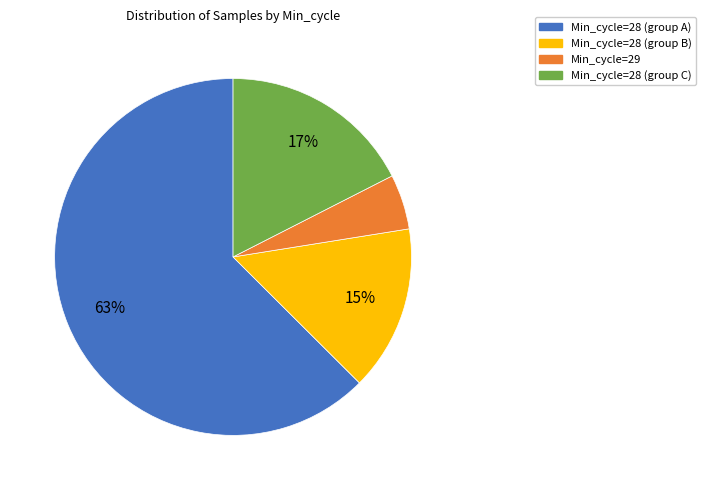

To the nearest percent, what is the average slice percentage?

25%